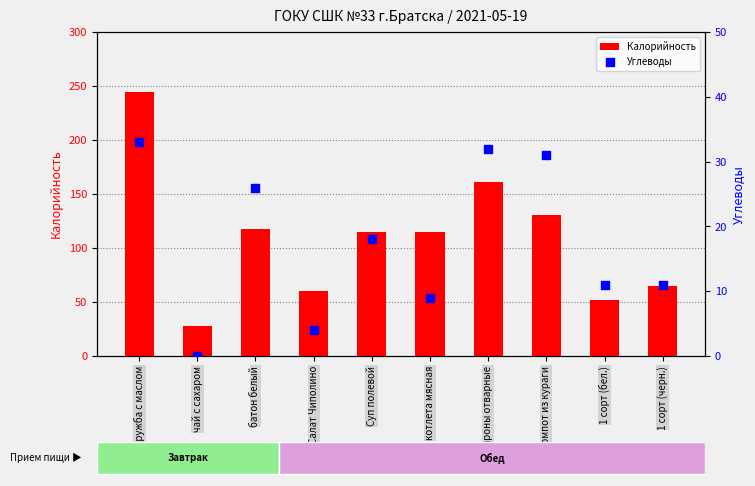

Which series reaches the maximum Y coordinate?

Калорийность